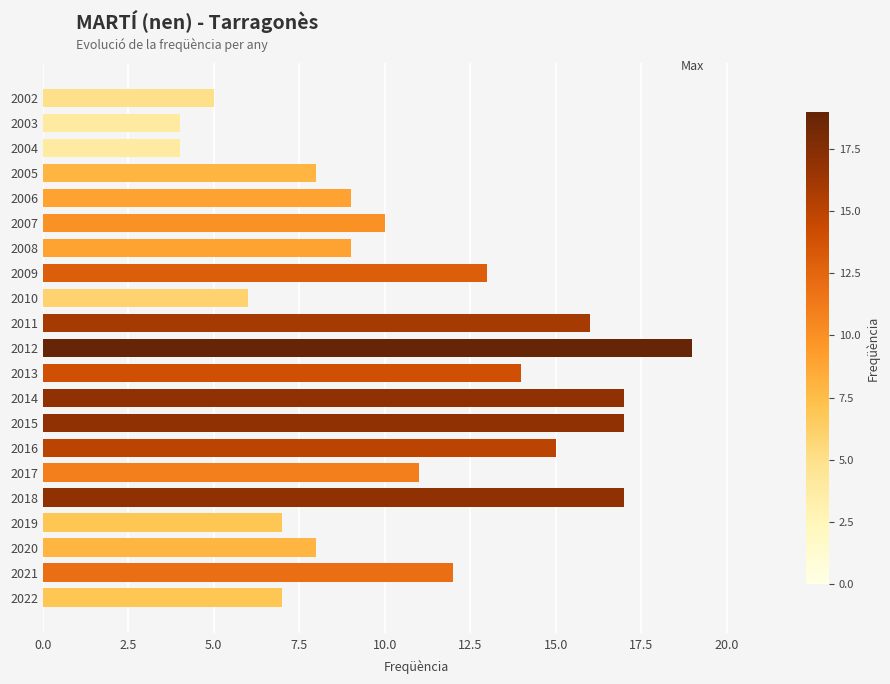

How many data points are less than 10?

10